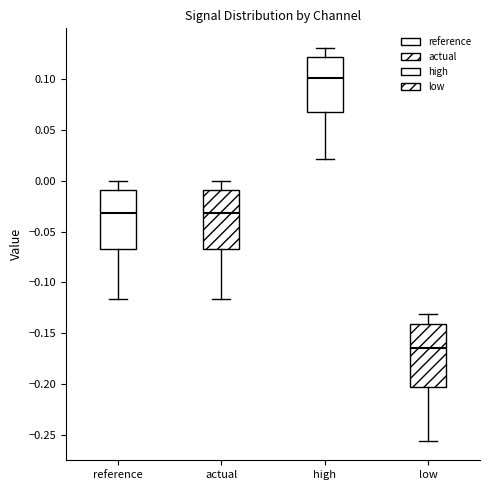

Reading left to right, read every box against the y-axis: the position of its median line, the range the box covers, and the ends of its whiskers. The values are not printed on the chart, so give them approximately, as read against the axis.

reference: median -0.030, box -0.065 to -0.010, whiskers -0.115 to 0.000
actual: median -0.030, box -0.065 to -0.010, whiskers -0.115 to 0.000
high: median 0.100, box 0.065 to 0.120, whiskers 0.020 to 0.130
low: median -0.165, box -0.205 to -0.140, whiskers -0.255 to -0.130